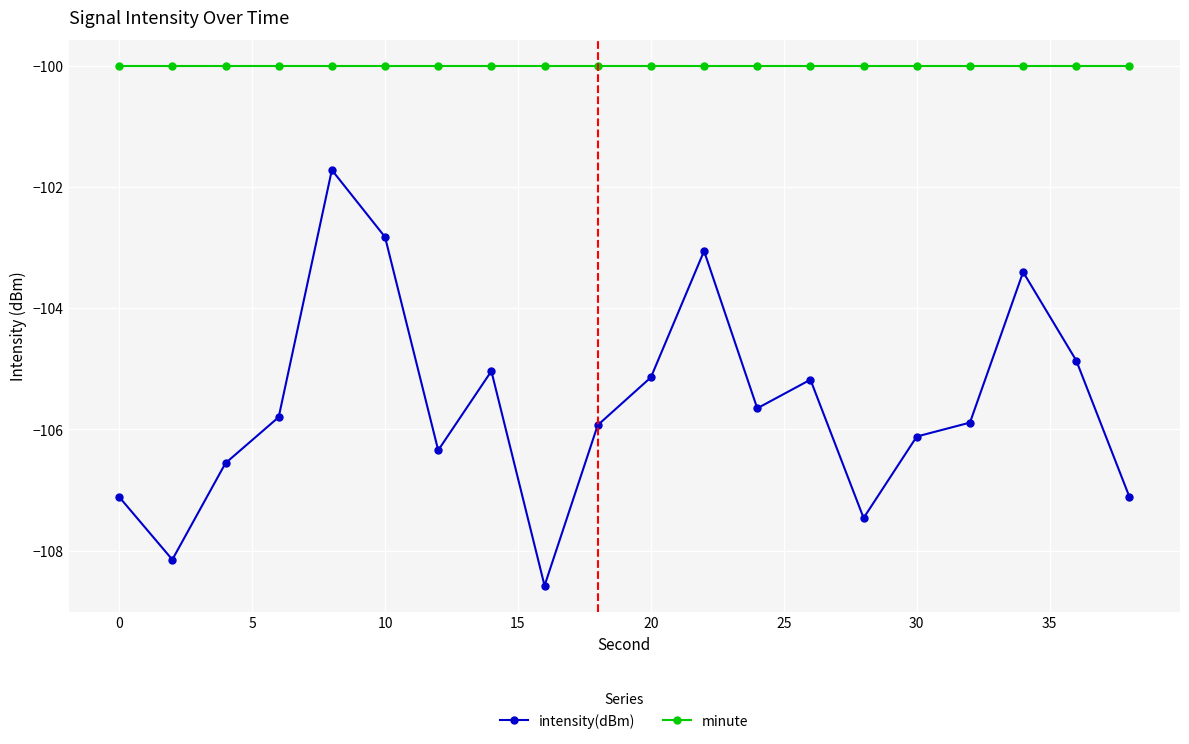

True or false: minute and intensity(dBm) intersect in this chart.

False